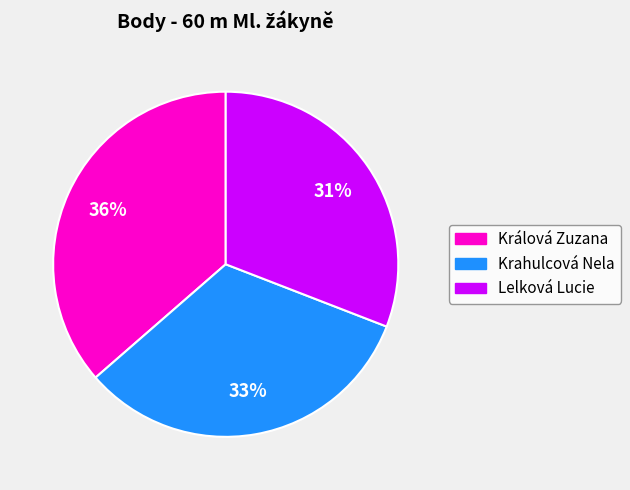

Combined, do Krahulcová Nela and Lelková Lucie account for over 50%?

Yes